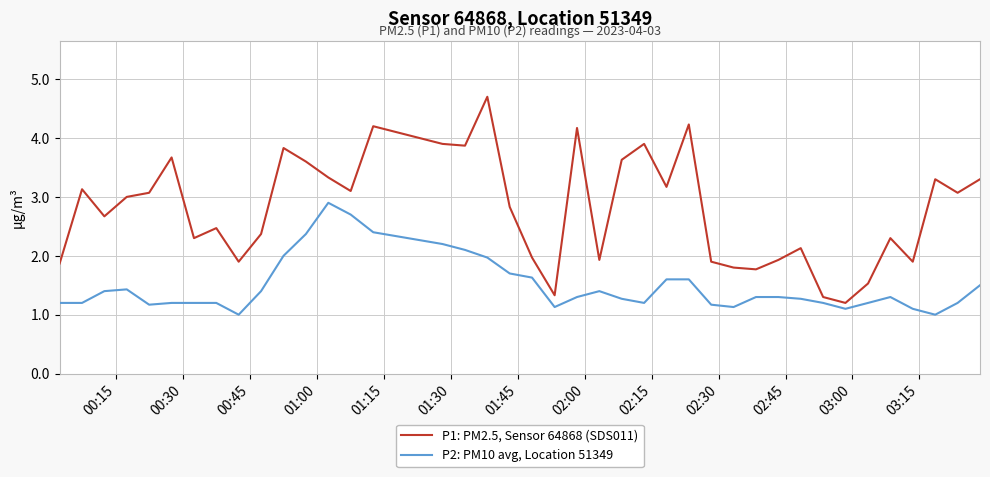

What is the maximum value for P2: PM10 avg, Location 51349?

2.9